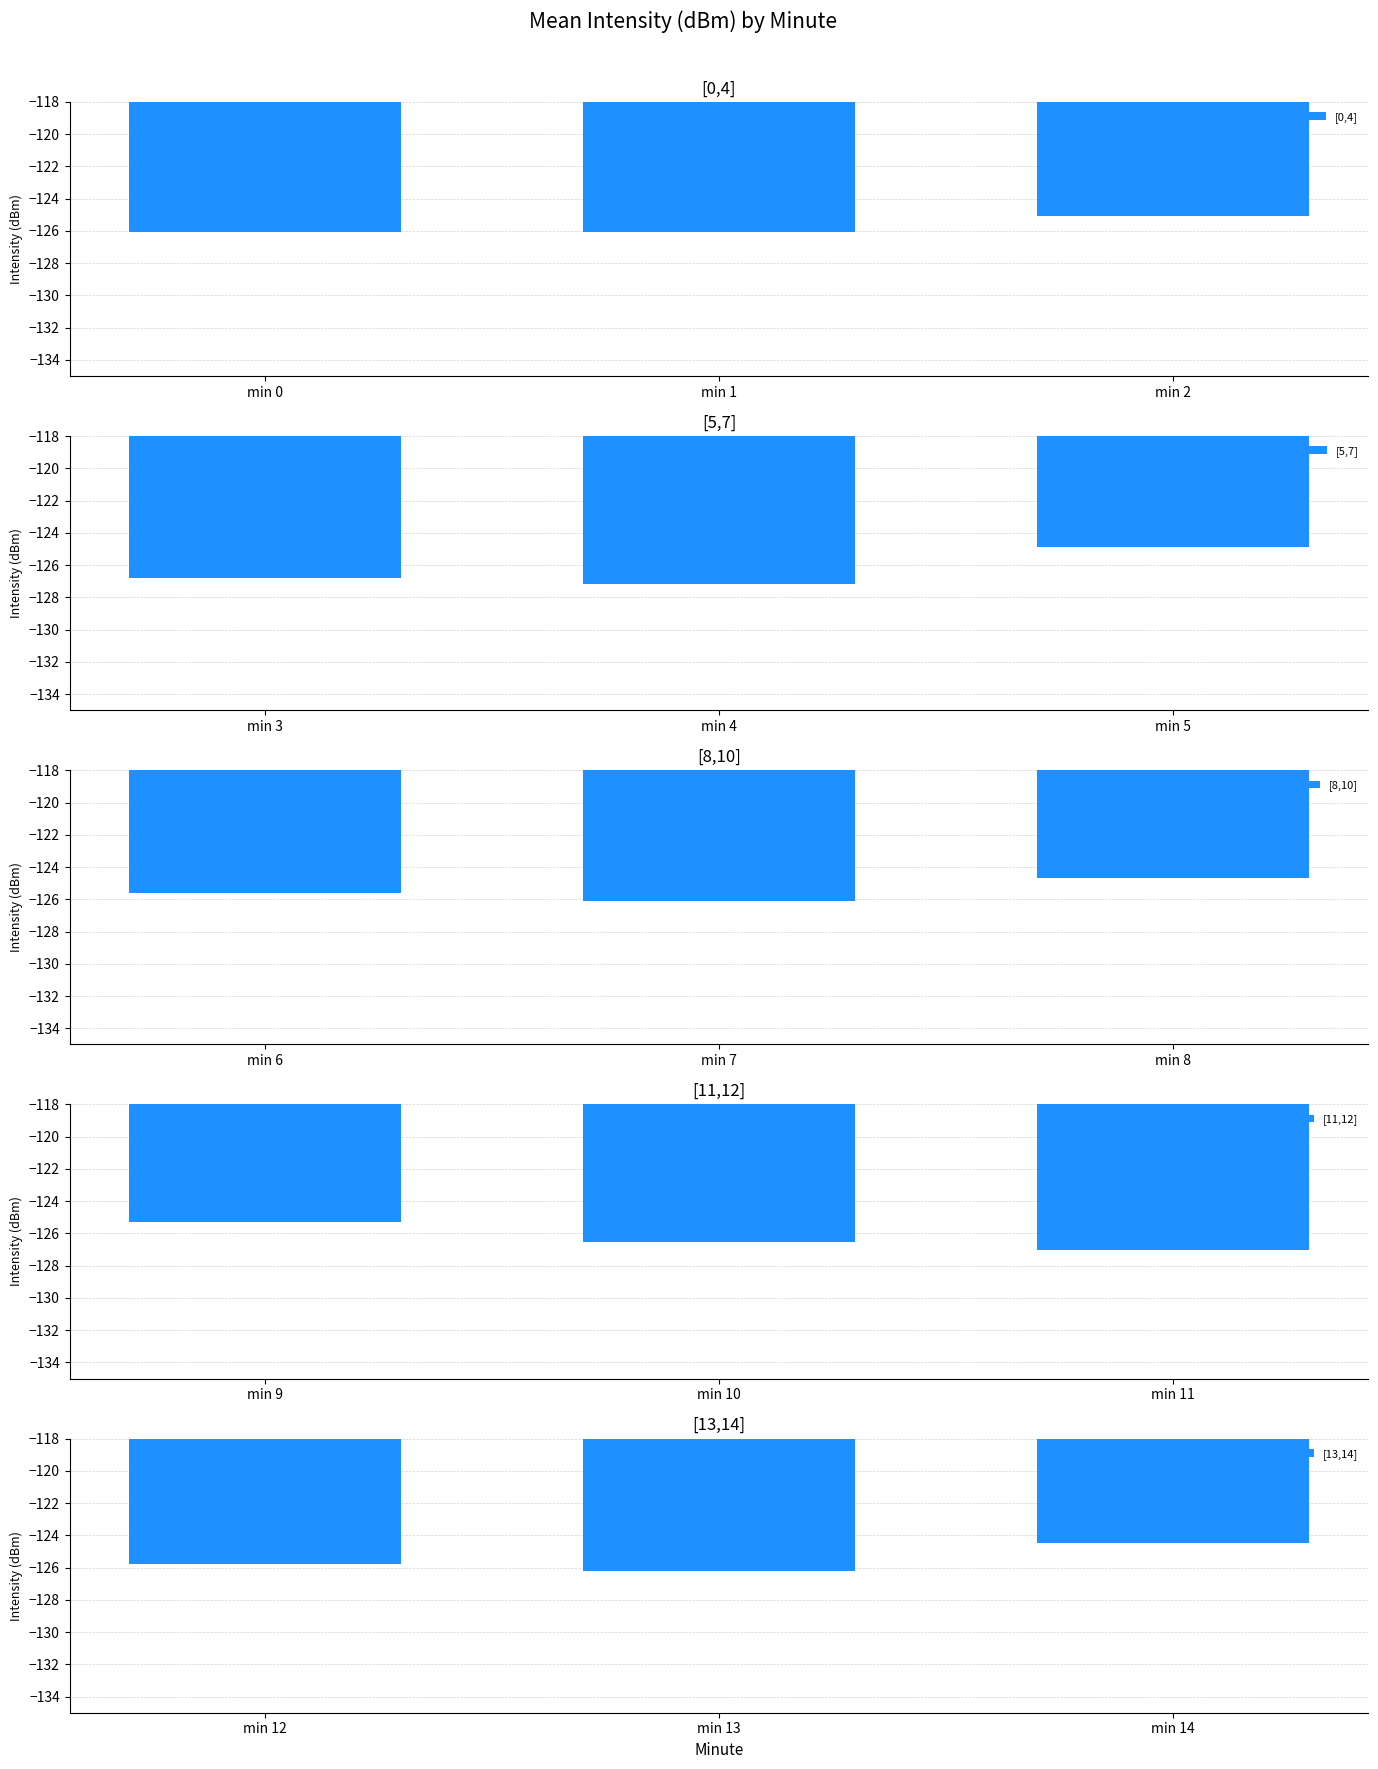

Reading right to left, extract all data points from this chart.

[0,4]: -125.1	-126.1	-126.0
[5,7]: -124.9	-127.2	-126.8
[8,10]: -124.7	-126.1	-125.6
[11,12]: -127.0	-126.5	-125.3
[13,14]: -124.5	-126.2	-125.8